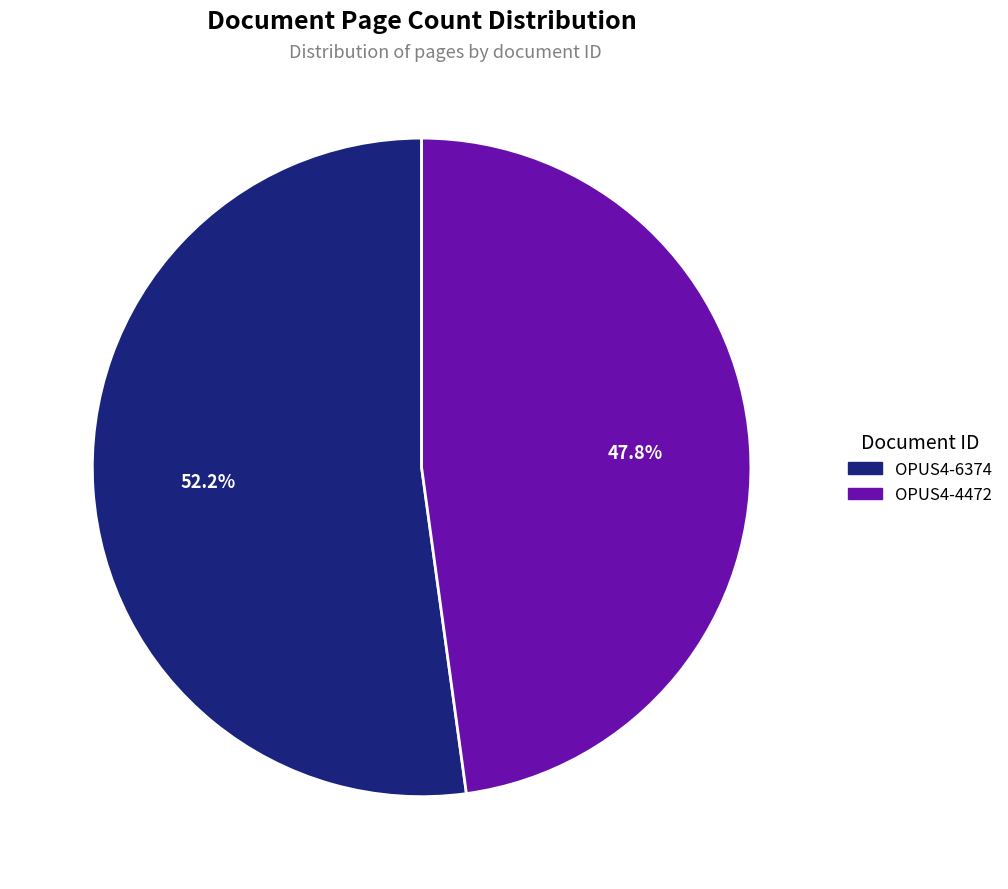

How many segments does this pie chart have?

2